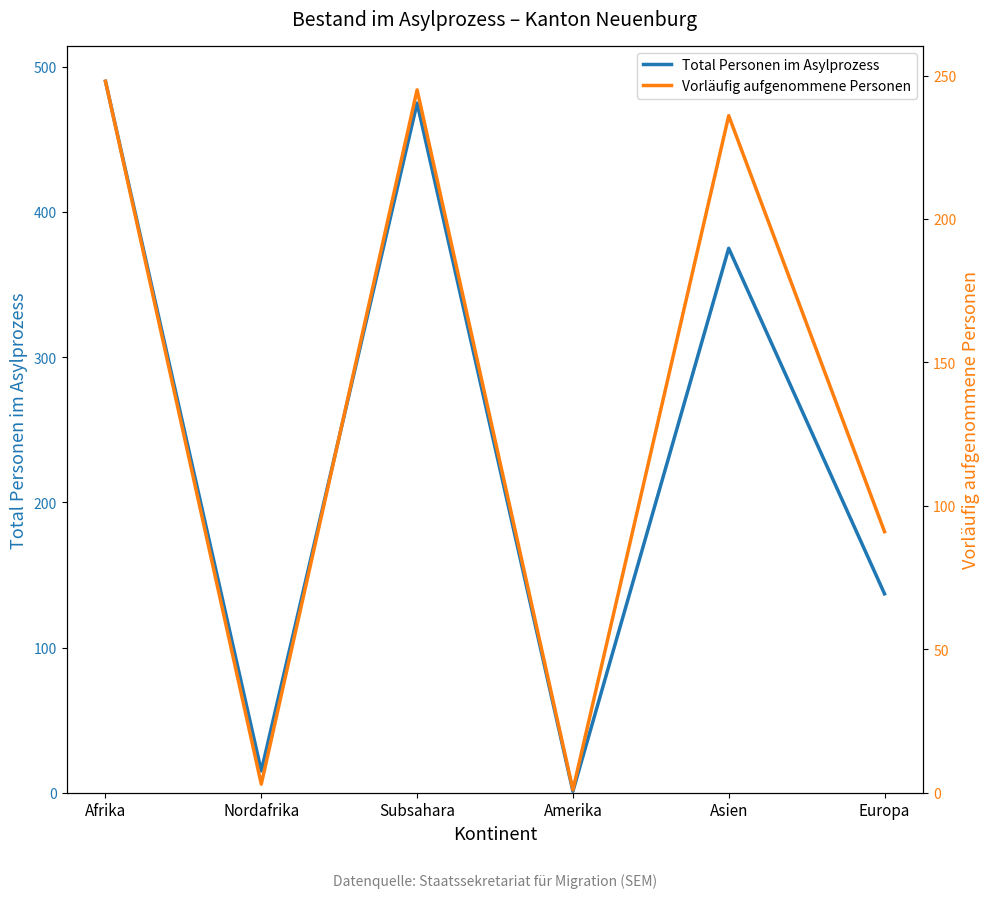

Count the number of categories in the chart.

6